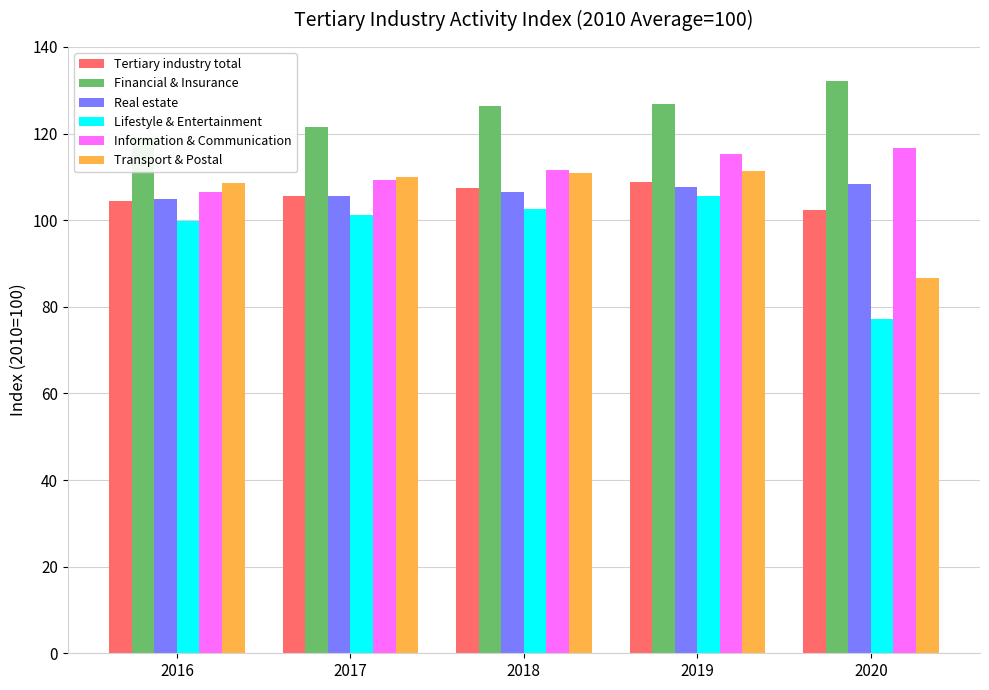

What is the greatest value displayed?

132.1